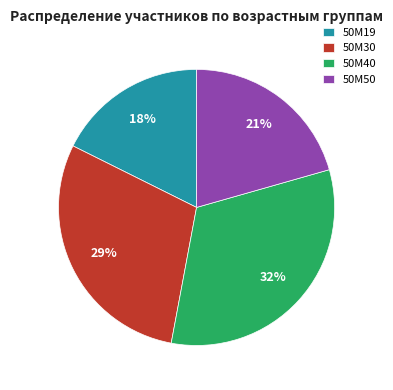

To the nearest percent, what is the combined percentage of 50М50 and 50М40?

53%